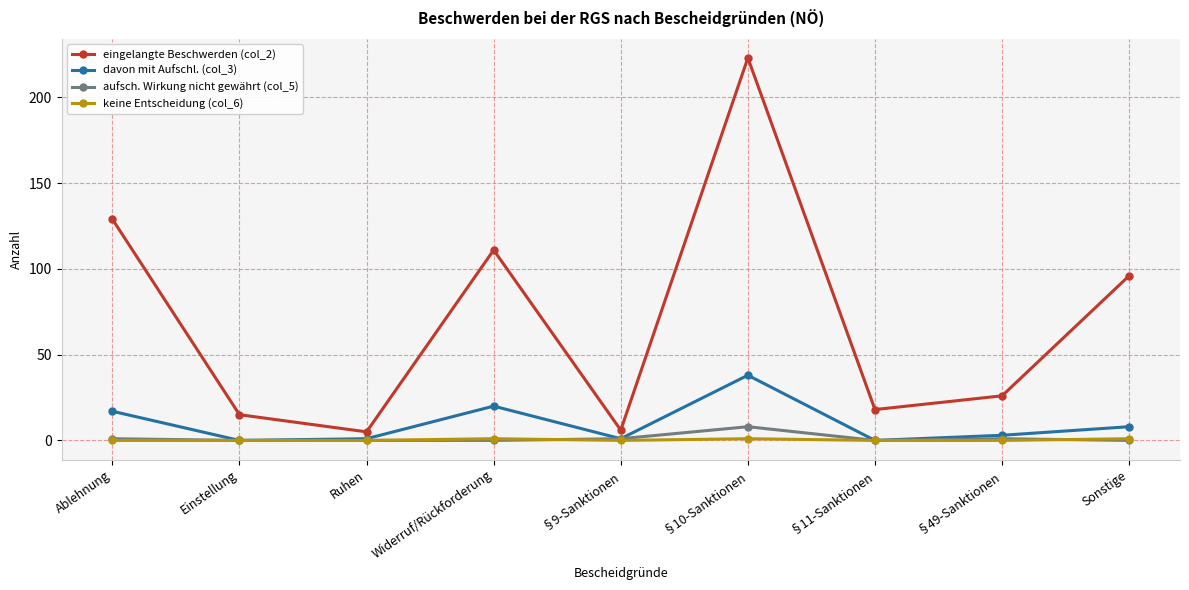

Count the aufsch. Wirkung nicht gewährt (col_5) values in the range 0 to 1.

8